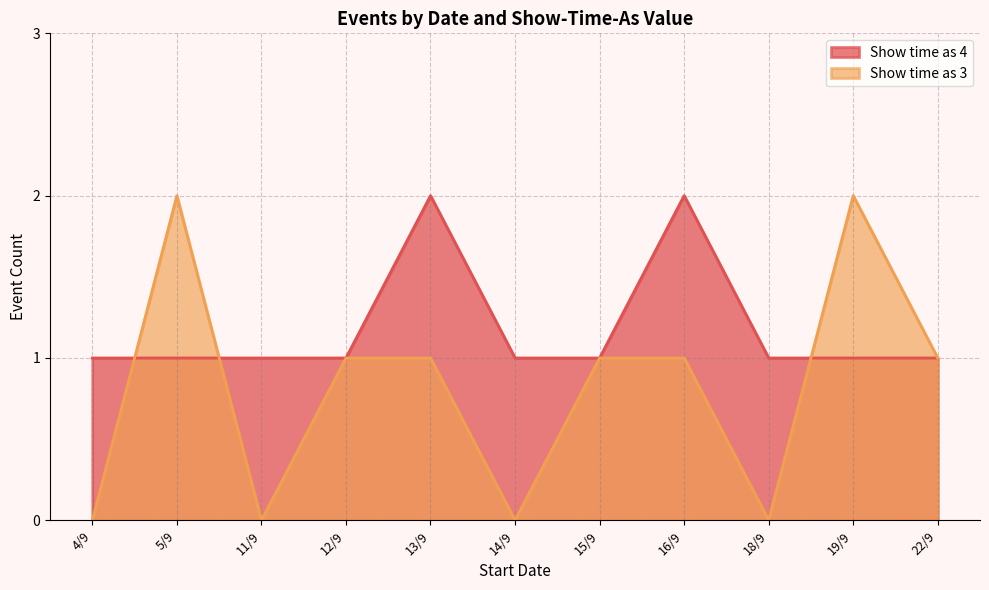

At 13/9, list the series in order from smallest to largest.

Show time as 3, Show time as 4